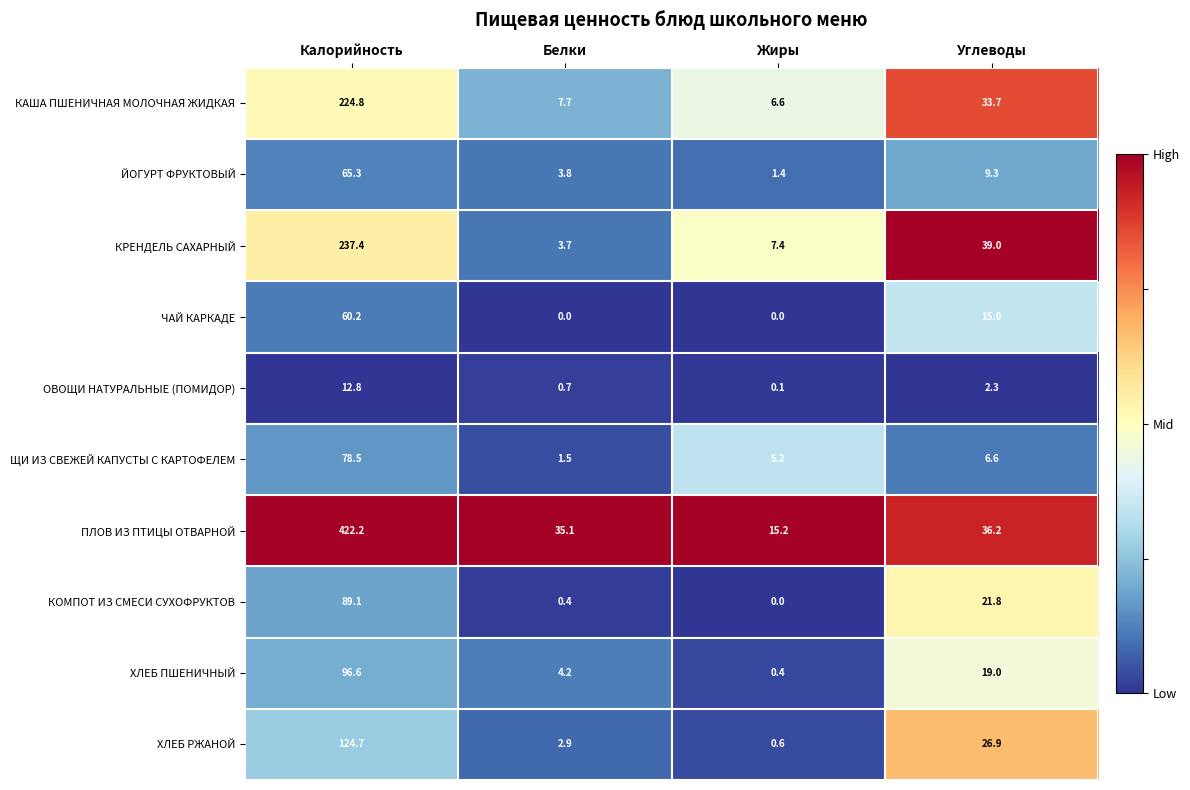

Which series has the largest total across all categories?

ПЛОВ ИЗ ПТИЦЫ ОТВАРНОЙ